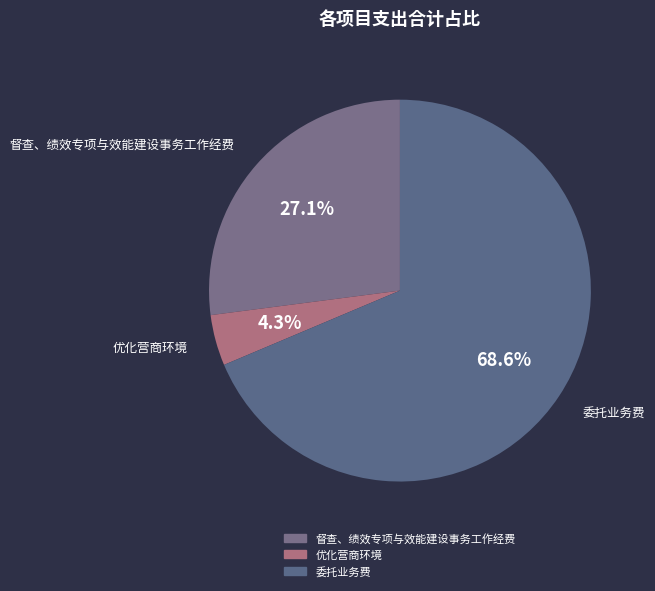

How many slices are in this pie chart?

3